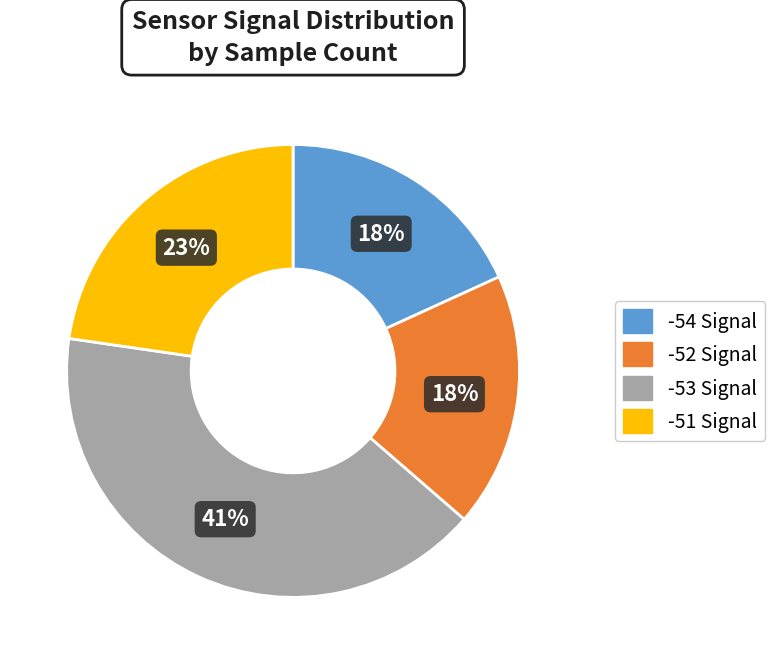

Is there any slice that represents more than half of the pie?

No